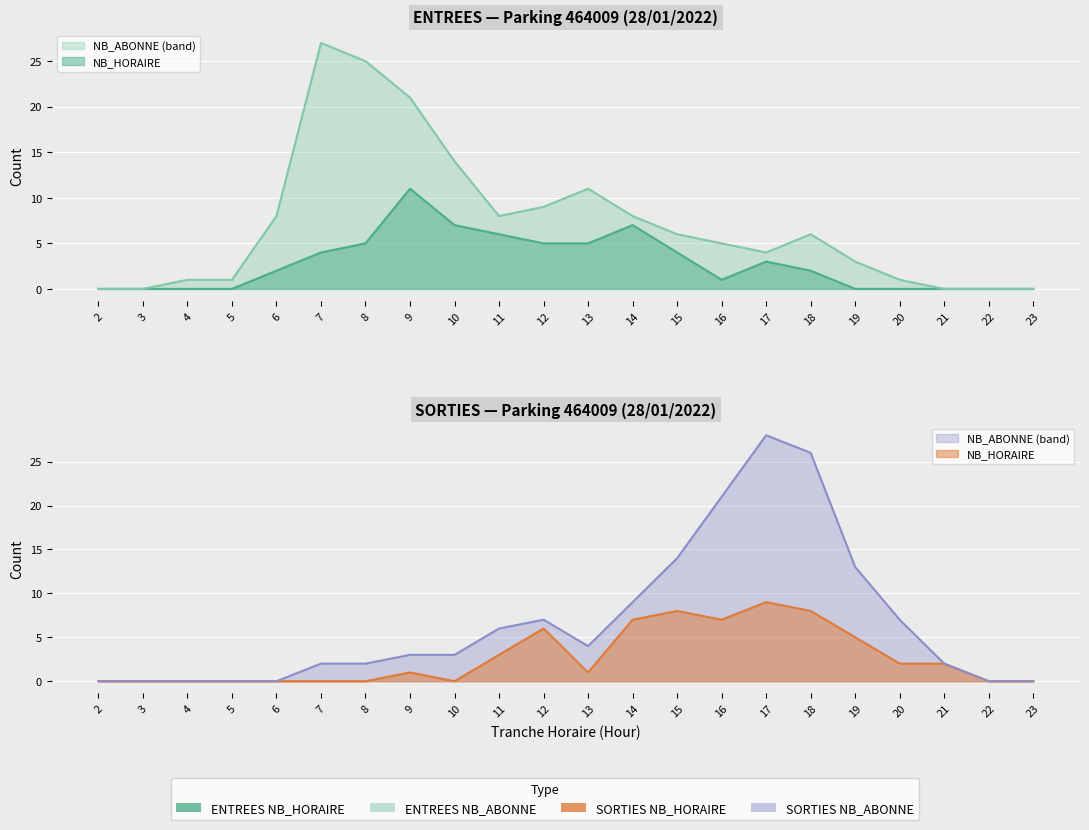

True or false: SORTIES NB_ABONNE (line) and SORTIES NB_HORAIRE (line) cross at least once.

False